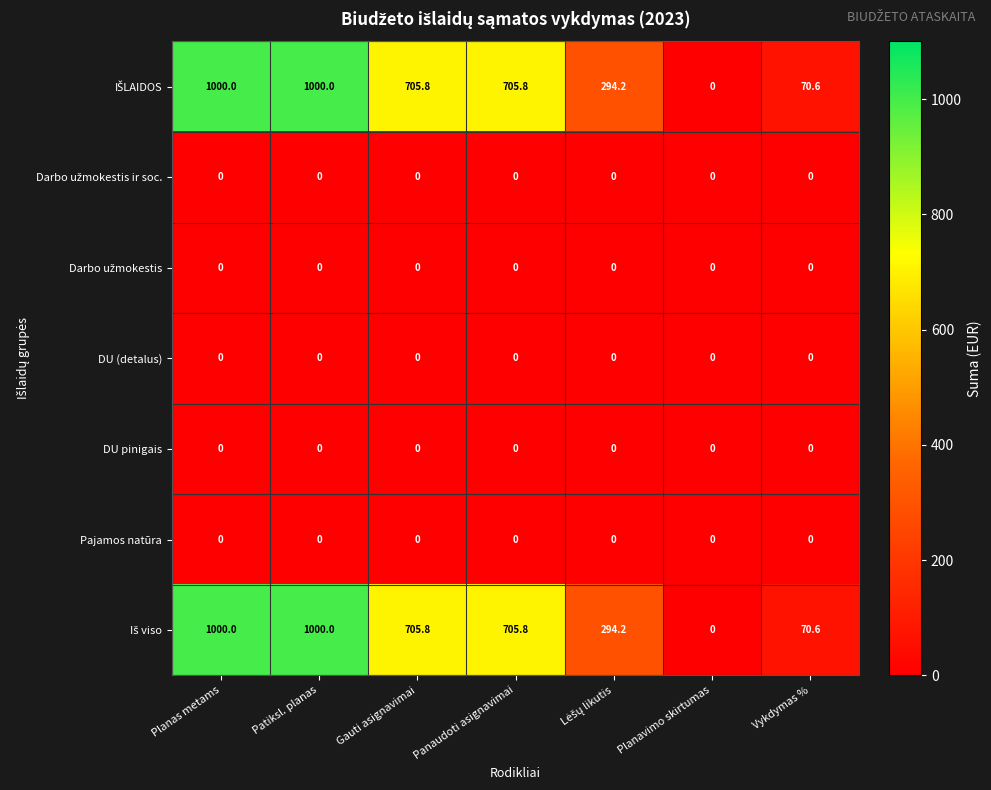

At how many categories does at least one series exceed 149?

5